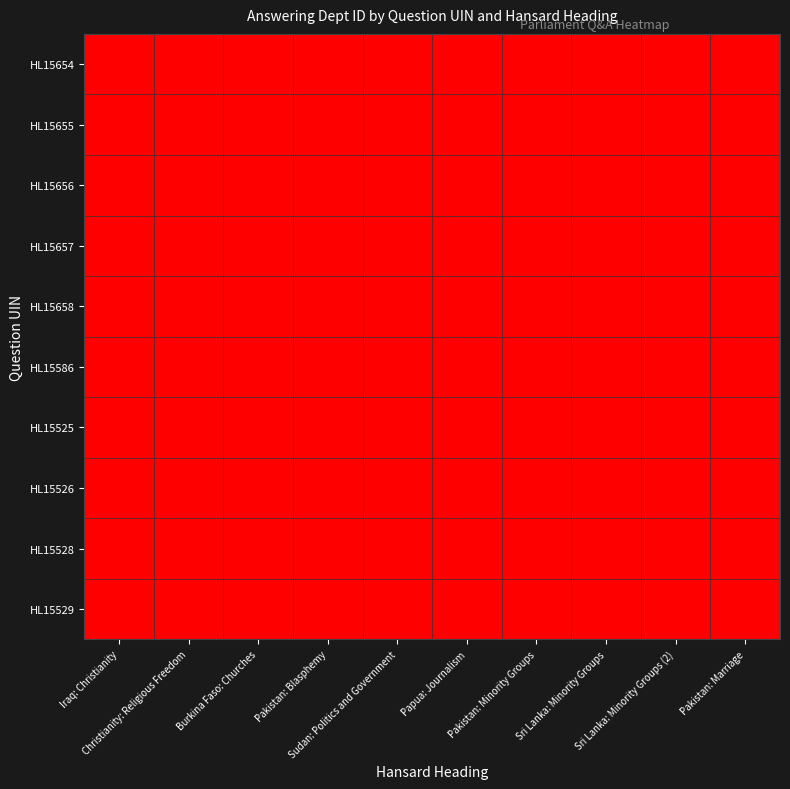

Reading left to right, what are all the values shown in this chart?

HL15654: Iraq: Christianity=1	Christianity: Religious Freedom=0	Burkina Faso: Churches=0	Pakistan: Blasphemy=0	Sudan: Politics and Government=0	Papua: Journalism=0	Pakistan: Minority Groups=0	Sri Lanka: Minority Groups=0	Sri Lanka: Minority Groups (2)=0	Pakistan: Marriage=0
HL15655: Iraq: Christianity=0	Christianity: Religious Freedom=1	Burkina Faso: Churches=0	Pakistan: Blasphemy=0	Sudan: Politics and Government=0	Papua: Journalism=0	Pakistan: Minority Groups=0	Sri Lanka: Minority Groups=0	Sri Lanka: Minority Groups (2)=0	Pakistan: Marriage=0
HL15656: Iraq: Christianity=0	Christianity: Religious Freedom=0	Burkina Faso: Churches=1	Pakistan: Blasphemy=0	Sudan: Politics and Government=0	Papua: Journalism=0	Pakistan: Minority Groups=0	Sri Lanka: Minority Groups=0	Sri Lanka: Minority Groups (2)=0	Pakistan: Marriage=0
HL15657: Iraq: Christianity=0	Christianity: Religious Freedom=0	Burkina Faso: Churches=0	Pakistan: Blasphemy=1	Sudan: Politics and Government=0	Papua: Journalism=0	Pakistan: Minority Groups=0	Sri Lanka: Minority Groups=0	Sri Lanka: Minority Groups (2)=0	Pakistan: Marriage=0
HL15658: Iraq: Christianity=0	Christianity: Religious Freedom=0	Burkina Faso: Churches=0	Pakistan: Blasphemy=0	Sudan: Politics and Government=1	Papua: Journalism=0	Pakistan: Minority Groups=0	Sri Lanka: Minority Groups=0	Sri Lanka: Minority Groups (2)=0	Pakistan: Marriage=0
HL15586: Iraq: Christianity=0	Christianity: Religious Freedom=0	Burkina Faso: Churches=0	Pakistan: Blasphemy=0	Sudan: Politics and Government=0	Papua: Journalism=1	Pakistan: Minority Groups=0	Sri Lanka: Minority Groups=0	Sri Lanka: Minority Groups (2)=0	Pakistan: Marriage=0
HL15525: Iraq: Christianity=0	Christianity: Religious Freedom=0	Burkina Faso: Churches=0	Pakistan: Blasphemy=0	Sudan: Politics and Government=0	Papua: Journalism=0	Pakistan: Minority Groups=1	Sri Lanka: Minority Groups=0	Sri Lanka: Minority Groups (2)=0	Pakistan: Marriage=0
HL15526: Iraq: Christianity=0	Christianity: Religious Freedom=0	Burkina Faso: Churches=0	Pakistan: Blasphemy=0	Sudan: Politics and Government=0	Papua: Journalism=0	Pakistan: Minority Groups=0	Sri Lanka: Minority Groups=1	Sri Lanka: Minority Groups (2)=0	Pakistan: Marriage=0
HL15528: Iraq: Christianity=0	Christianity: Religious Freedom=0	Burkina Faso: Churches=0	Pakistan: Blasphemy=0	Sudan: Politics and Government=0	Papua: Journalism=0	Pakistan: Minority Groups=0	Sri Lanka: Minority Groups=0	Sri Lanka: Minority Groups (2)=1	Pakistan: Marriage=0
HL15529: Iraq: Christianity=0	Christianity: Religious Freedom=0	Burkina Faso: Churches=0	Pakistan: Blasphemy=0	Sudan: Politics and Government=0	Papua: Journalism=0	Pakistan: Minority Groups=0	Sri Lanka: Minority Groups=0	Sri Lanka: Minority Groups (2)=0	Pakistan: Marriage=1